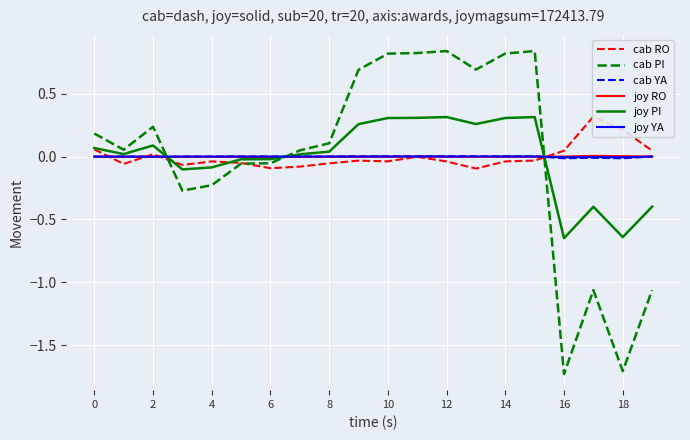

What is the label of the 10th point from the right?

10